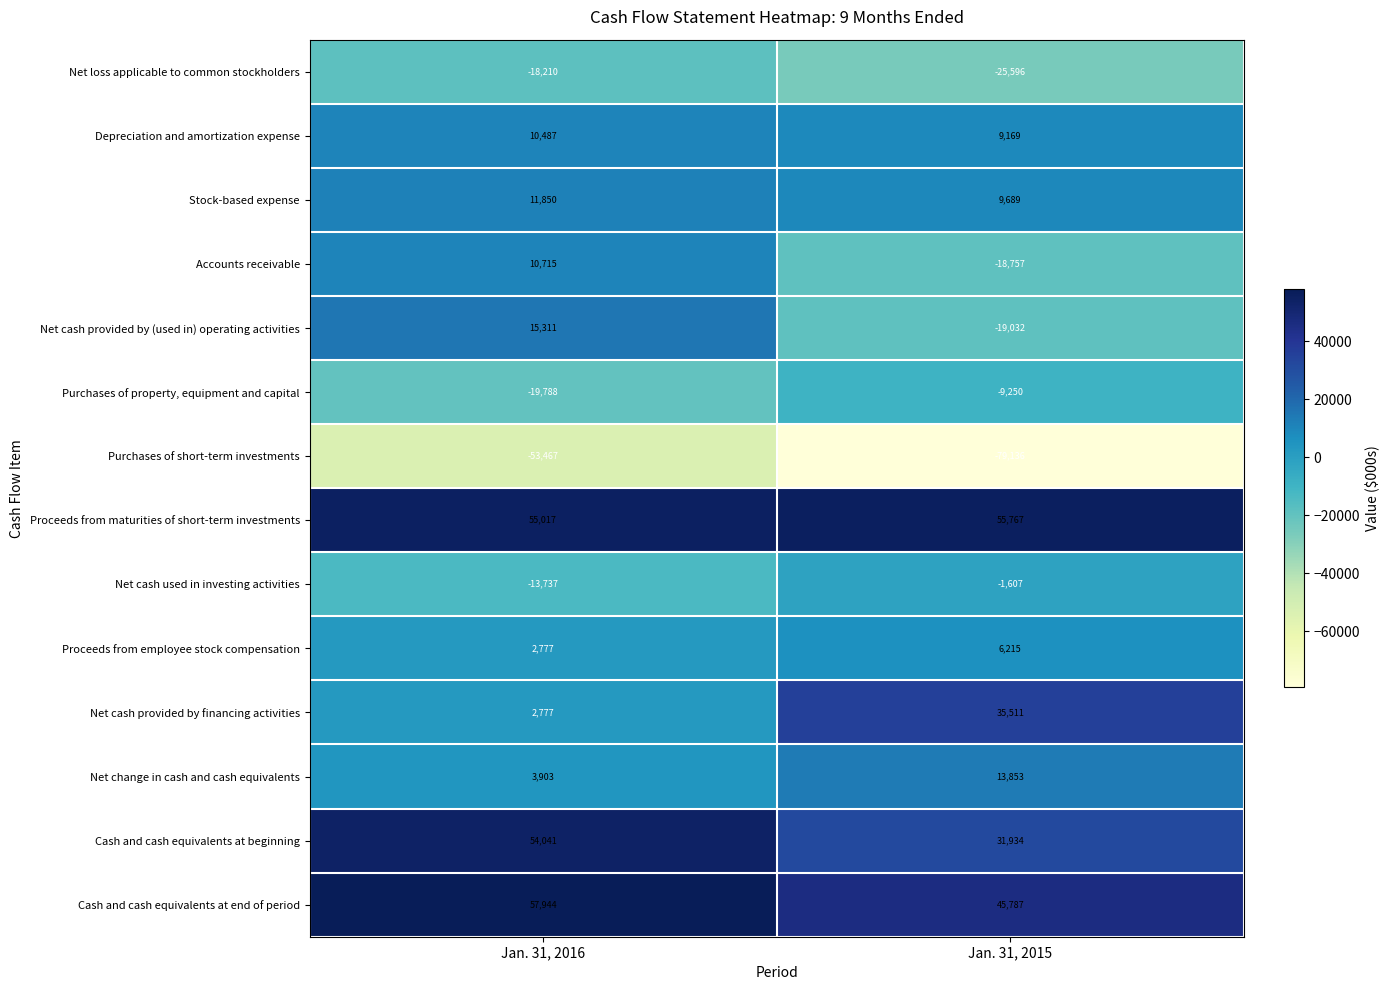

Which category has the highest value across all series?

Jan. 31, 2016